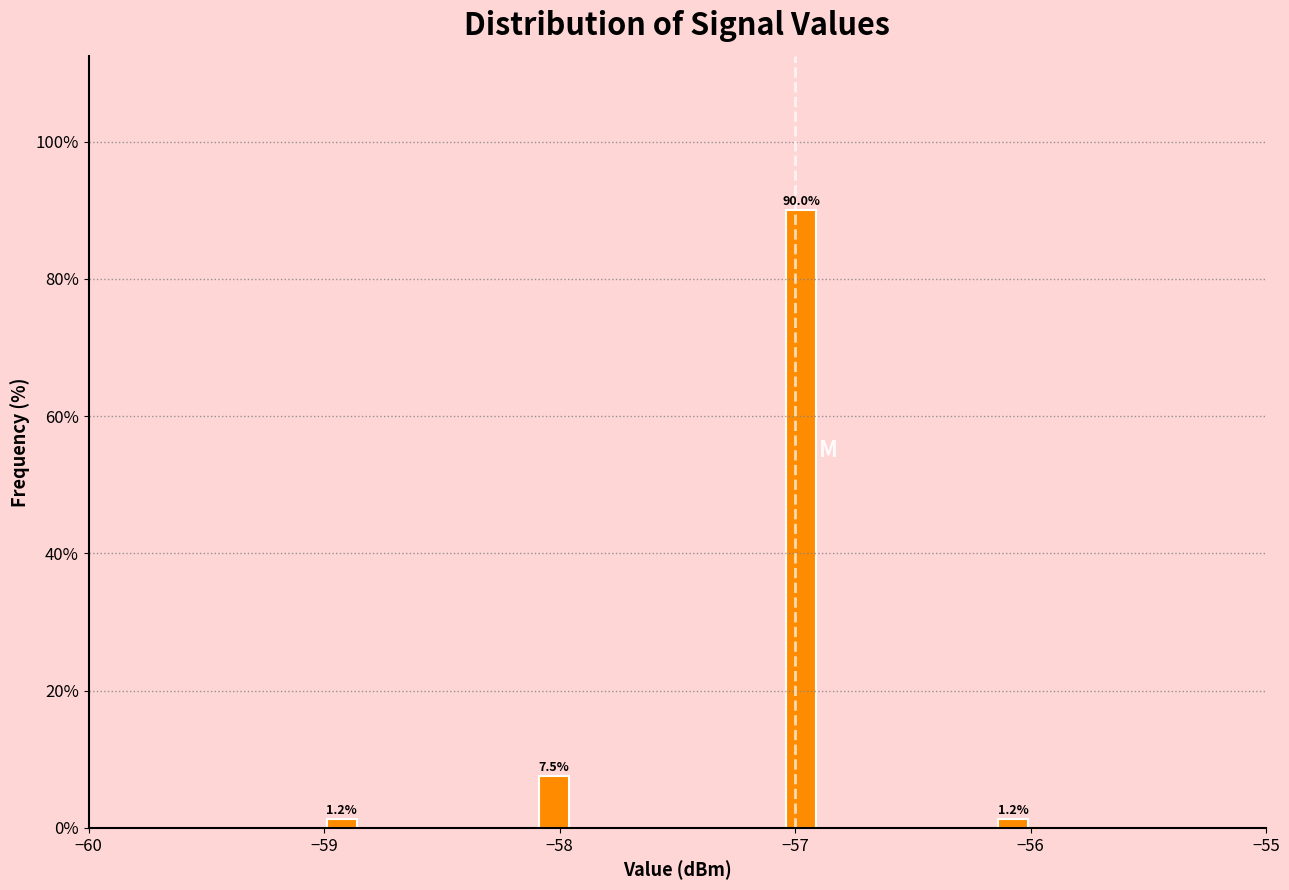

Around what value on the x-axis is the tallest bar? Give the approximate position of its centre, as read against the axis.

-57.0